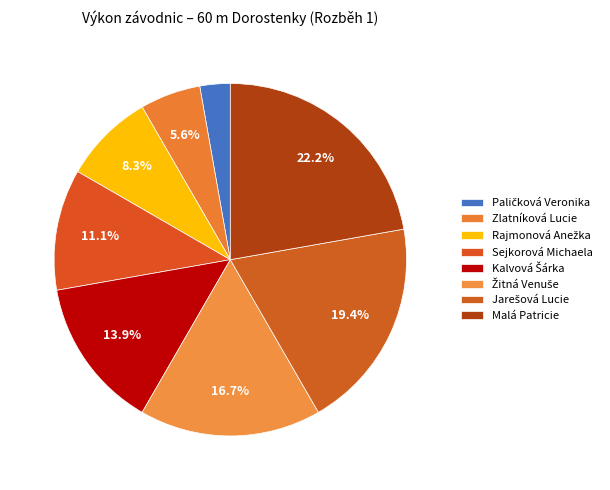

How much of the chart is everything except Zlatníková Lucie?

94.4%